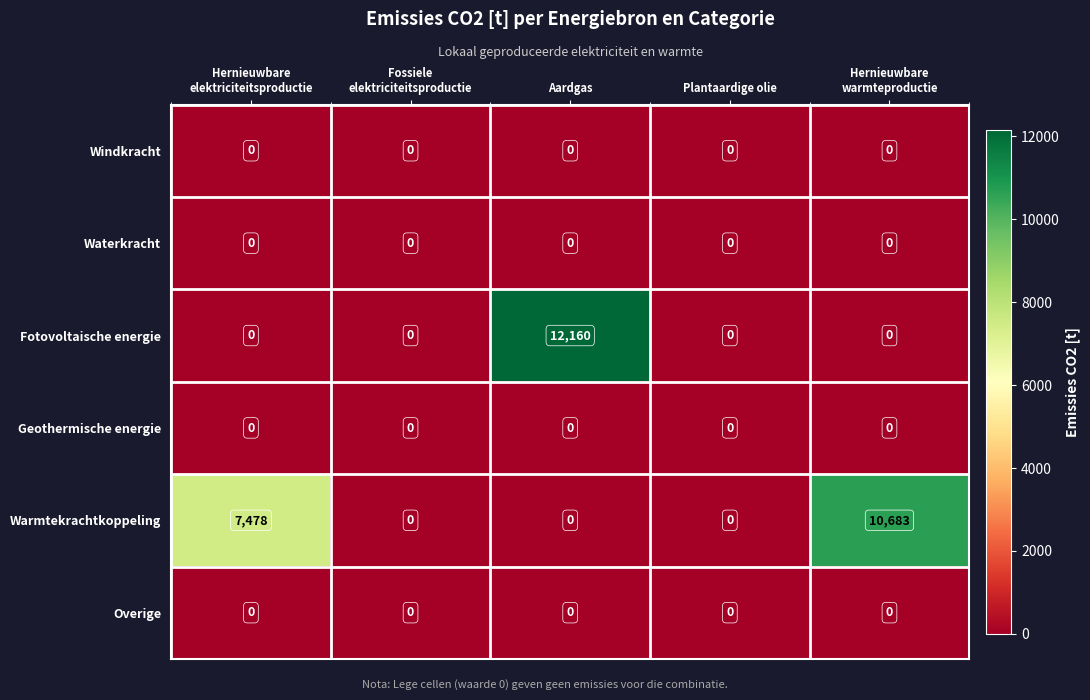

What is the difference between the maximum and minimum values in the Fotovoltaische energie series?

12160